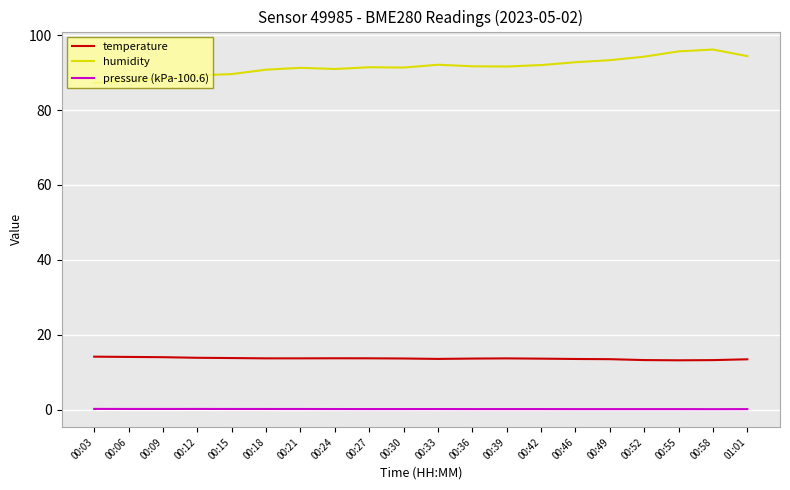

True or false: temperature and pressure (kPa-100.6) intersect in this chart.

False